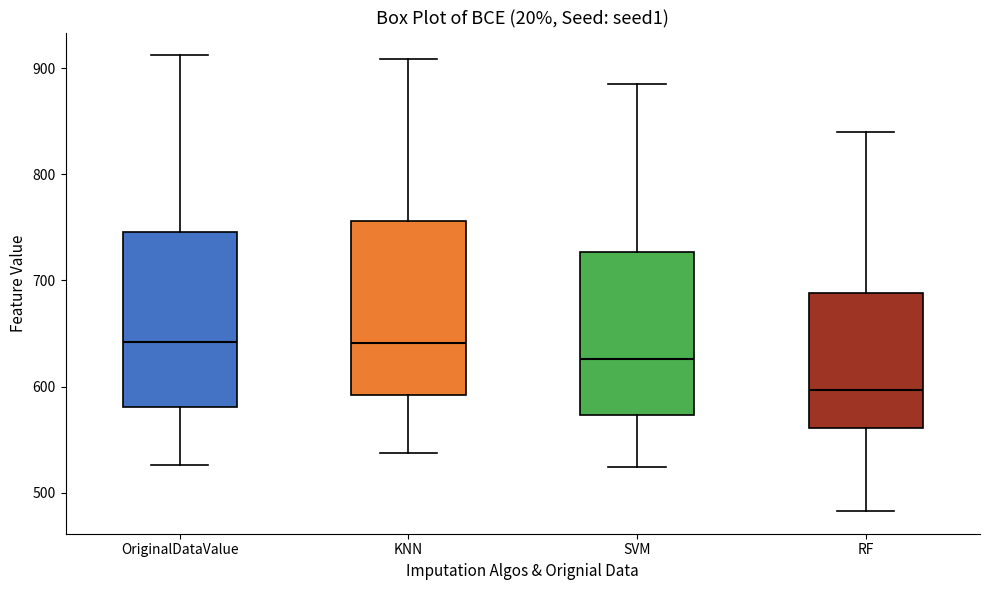

Where does the lower whisker of the box for RF end on the y-axis? The values are not printed on the chart, so give them approximately, as read against the axis.

480